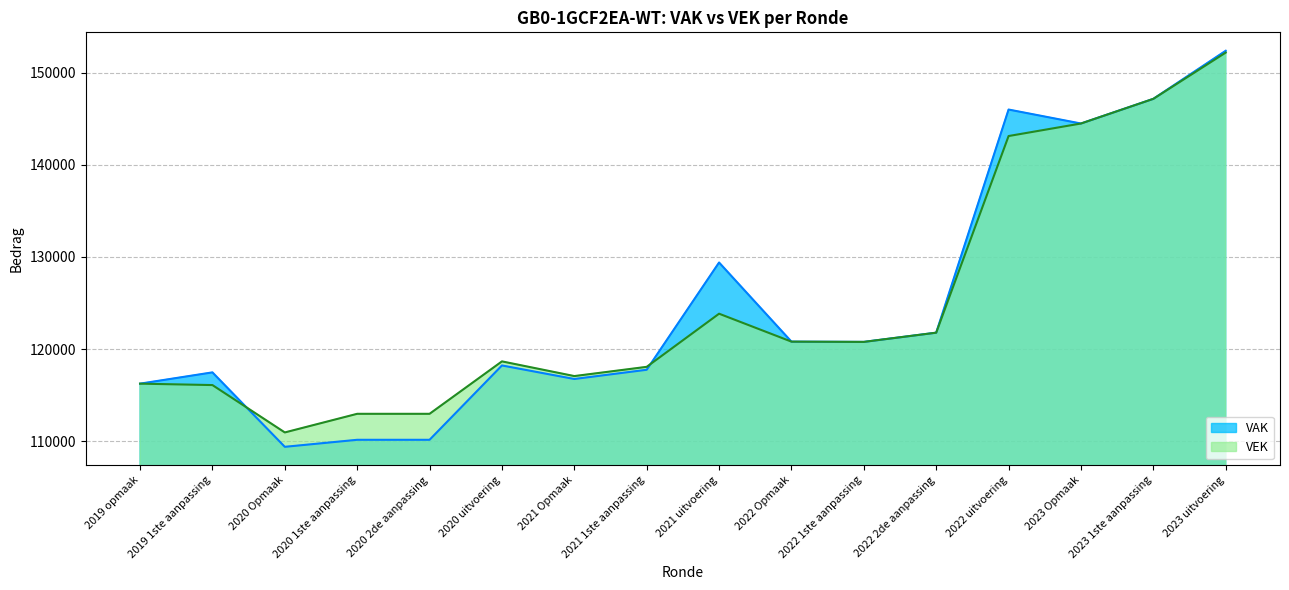

Which has a higher value, 2019 1ste aanpassing or 2022 uitvoering?

2022 uitvoering